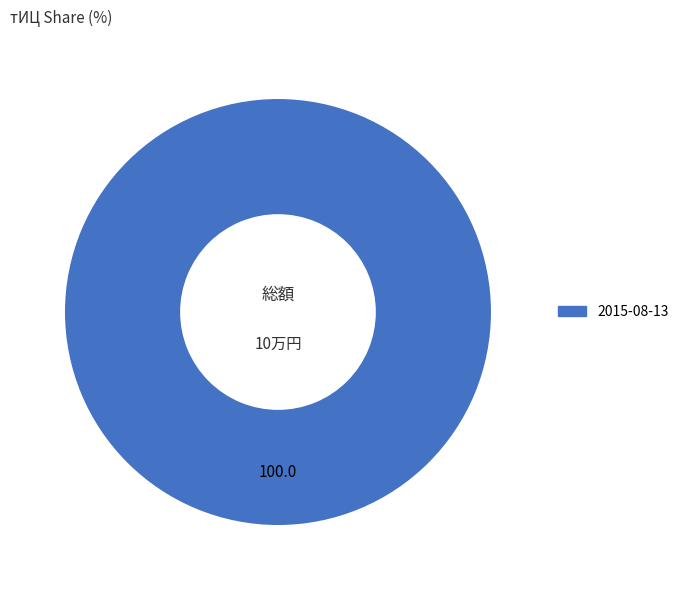

Does any single category account for the majority?

Yes